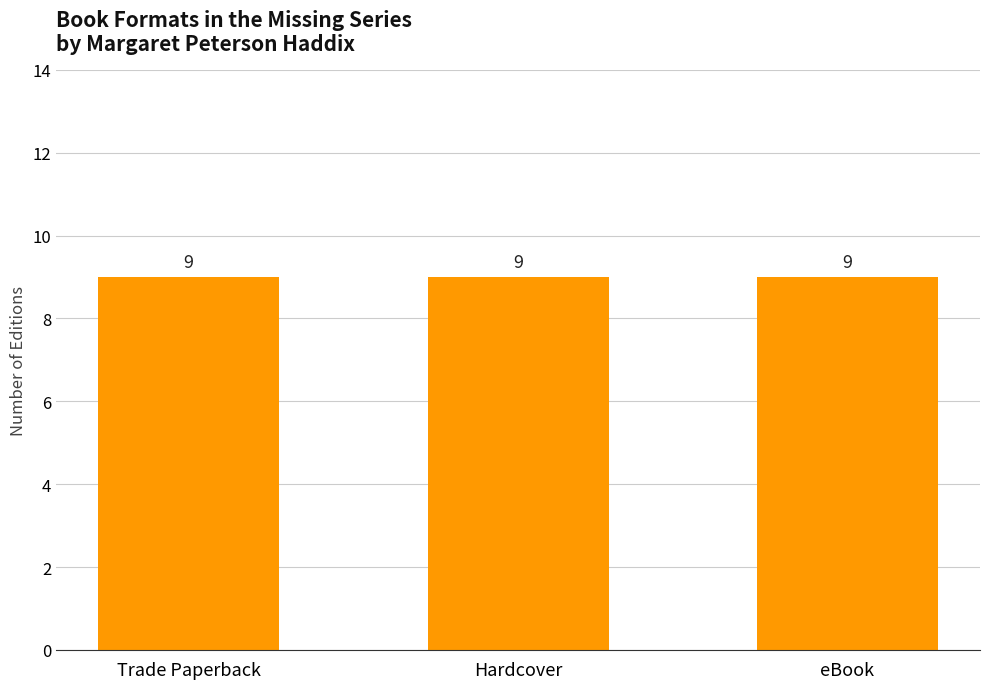

Where is the data nearest to the value 2?

3